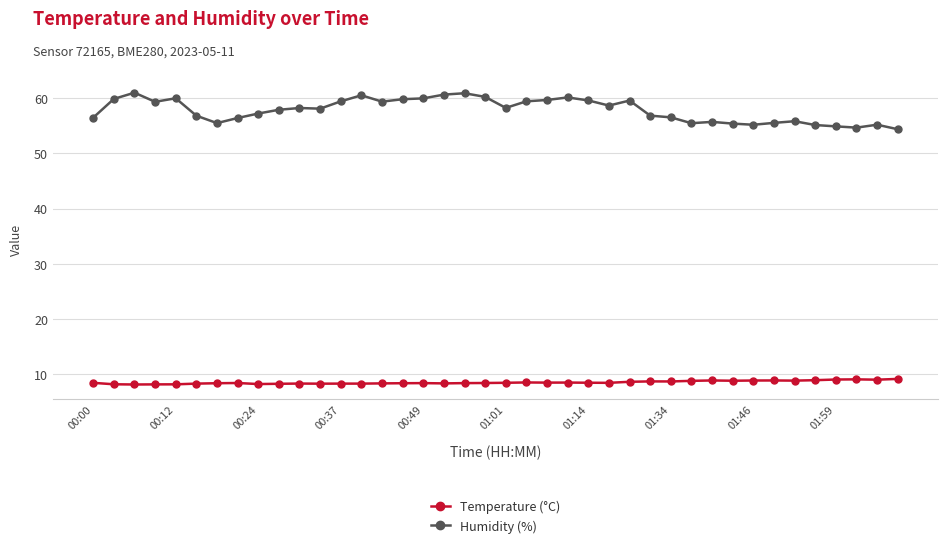

Which series has the largest total across all categories?

Humidity (%)